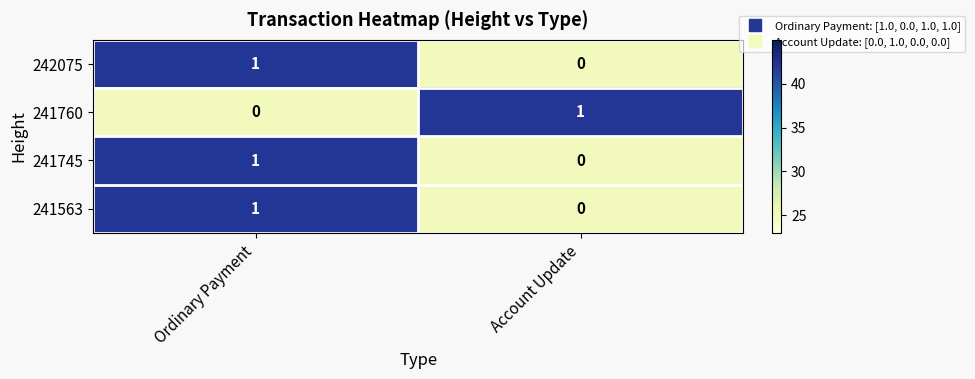

True or false: 241745 has a value of 1 at Ordinary Payment.

True